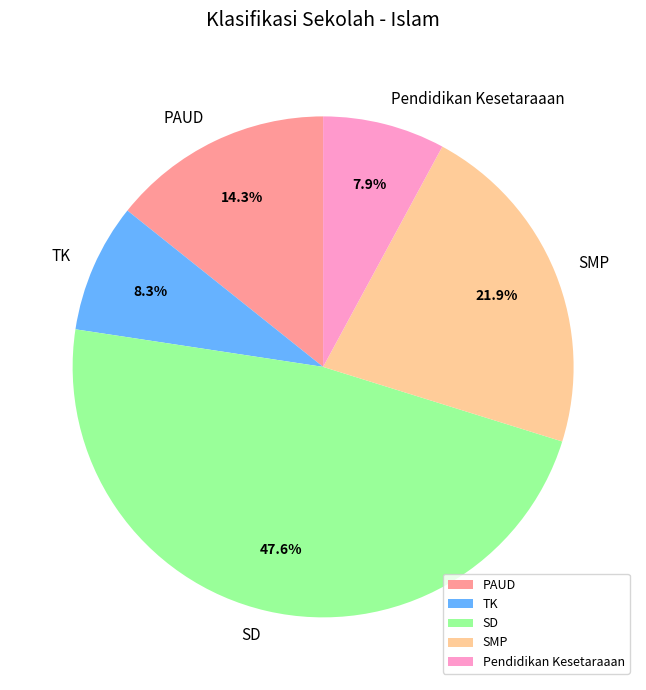

Does any single category account for the majority?

No